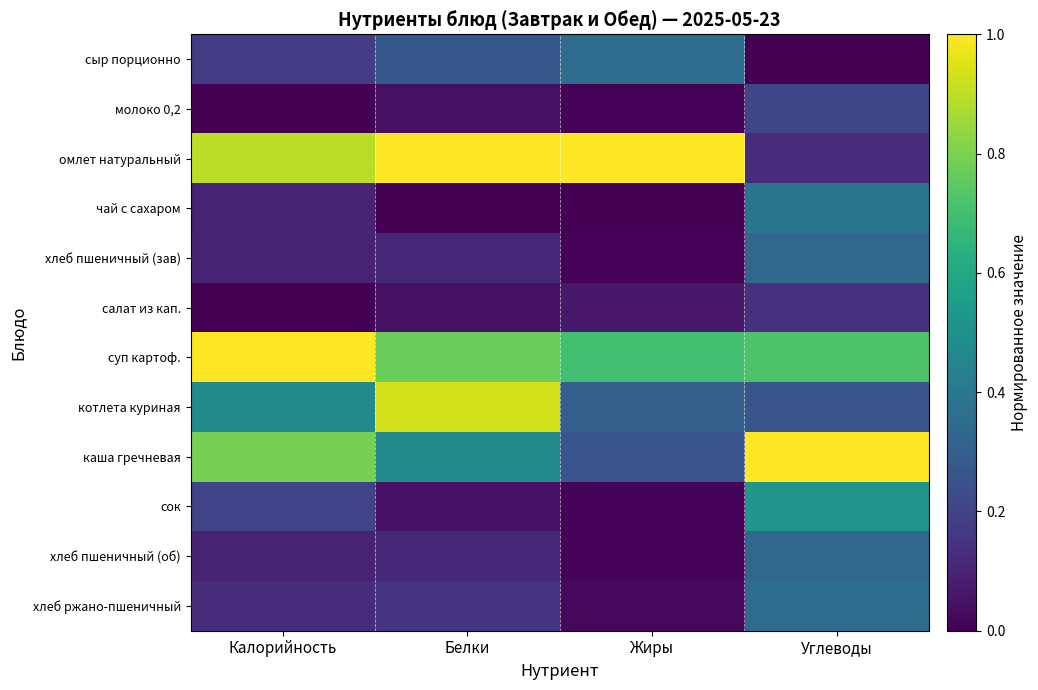

Reading right to left, transcribe all the data shown in this chart.

сыр порционно: Углеводы=0.0	Жиры=0.4	Белки=0.3	Калорийность=0.2
молоко 0,2: Углеводы=0.2	Жиры=0.0	Белки=0.0	Калорийность=0.0
омлет натуральный: Углеводы=0.1	Жиры=1.0	Белки=1.0	Калорийность=0.9
чай с сахаром: Углеводы=0.4	Жиры=0.0	Белки=0.0	Калорийность=0.1
хлеб пшеничный (зав): Углеводы=0.3	Жиры=0.0	Белки=0.1	Калорийность=0.1
салат из кап.: Углеводы=0.1	Жиры=0.1	Белки=0.0	Калорийность=0.0
суп картоф.: Углеводы=0.7	Жиры=0.7	Белки=0.8	Калорийность=1.0
котлета куриная: Углеводы=0.3	Жиры=0.3	Белки=0.9	Калорийность=0.5
каша гречневая: Углеводы=1.0	Жиры=0.3	Белки=0.5	Калорийность=0.8
сок: Углеводы=0.5	Жиры=0.0	Белки=0.0	Калорийность=0.2
хлеб пшеничный (об): Углеводы=0.3	Жиры=0.0	Белки=0.1	Калорийность=0.1
хлеб ржано-пшеничный: Углеводы=0.4	Жиры=0.0	Белки=0.2	Калорийность=0.1